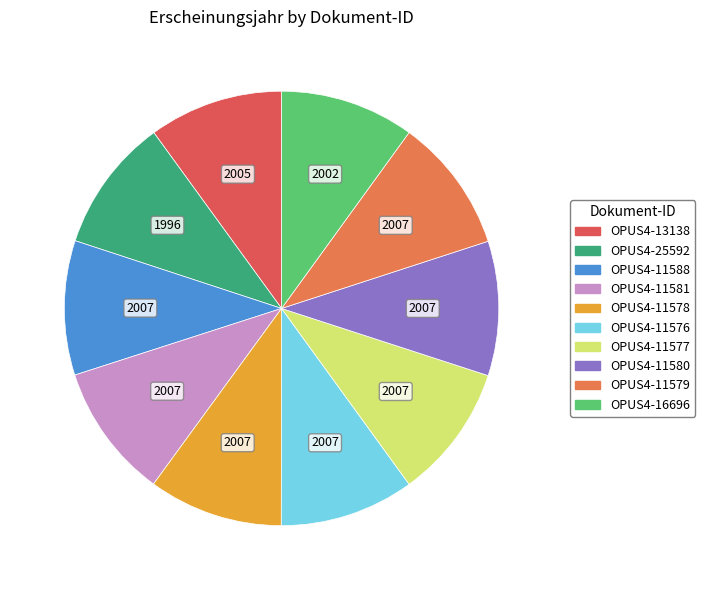

The OPUS4-11579 slice represents 10% of the pie. True or false?

True